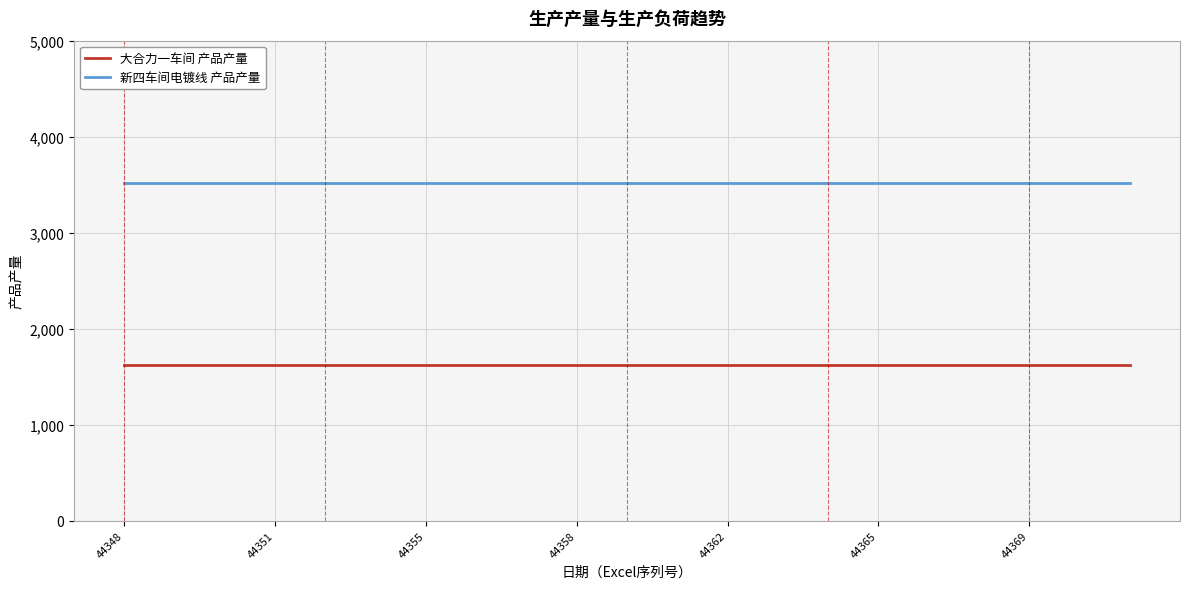

Which series has the largest total across all categories?

新四车间电镀线 产品产量